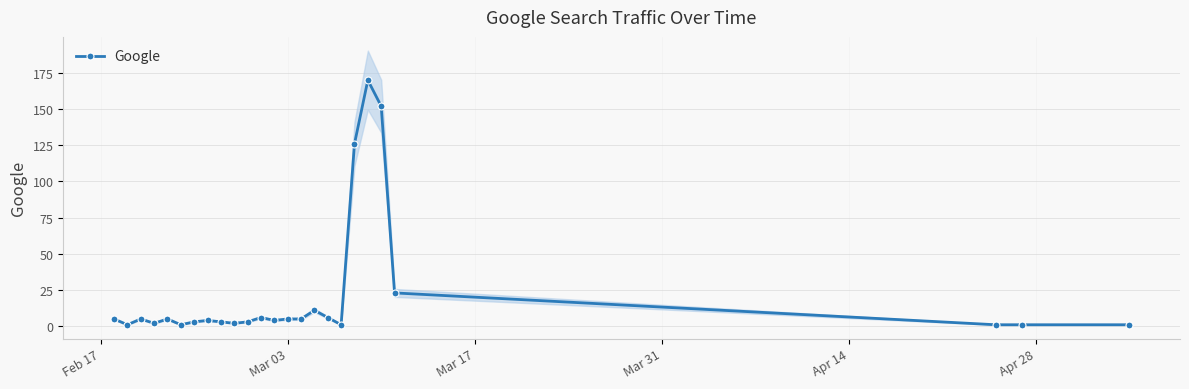

What is the value of the Google point at the 14th from the left?

5